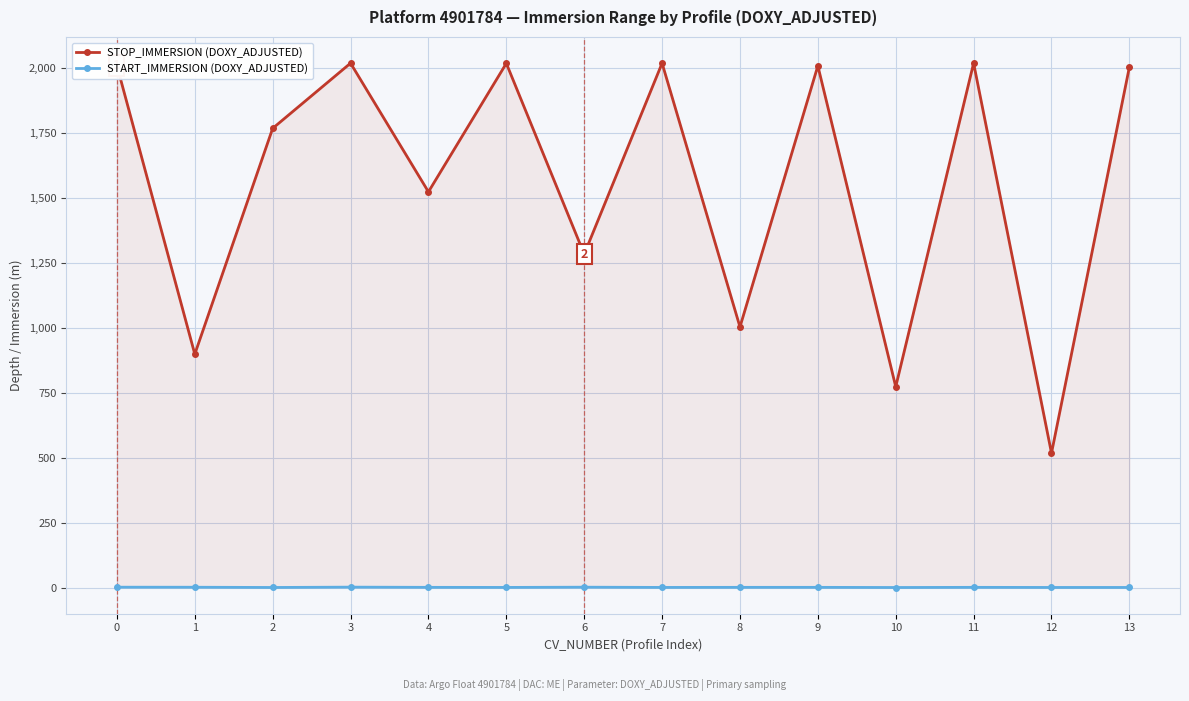

How many lines are shown in the chart?

2